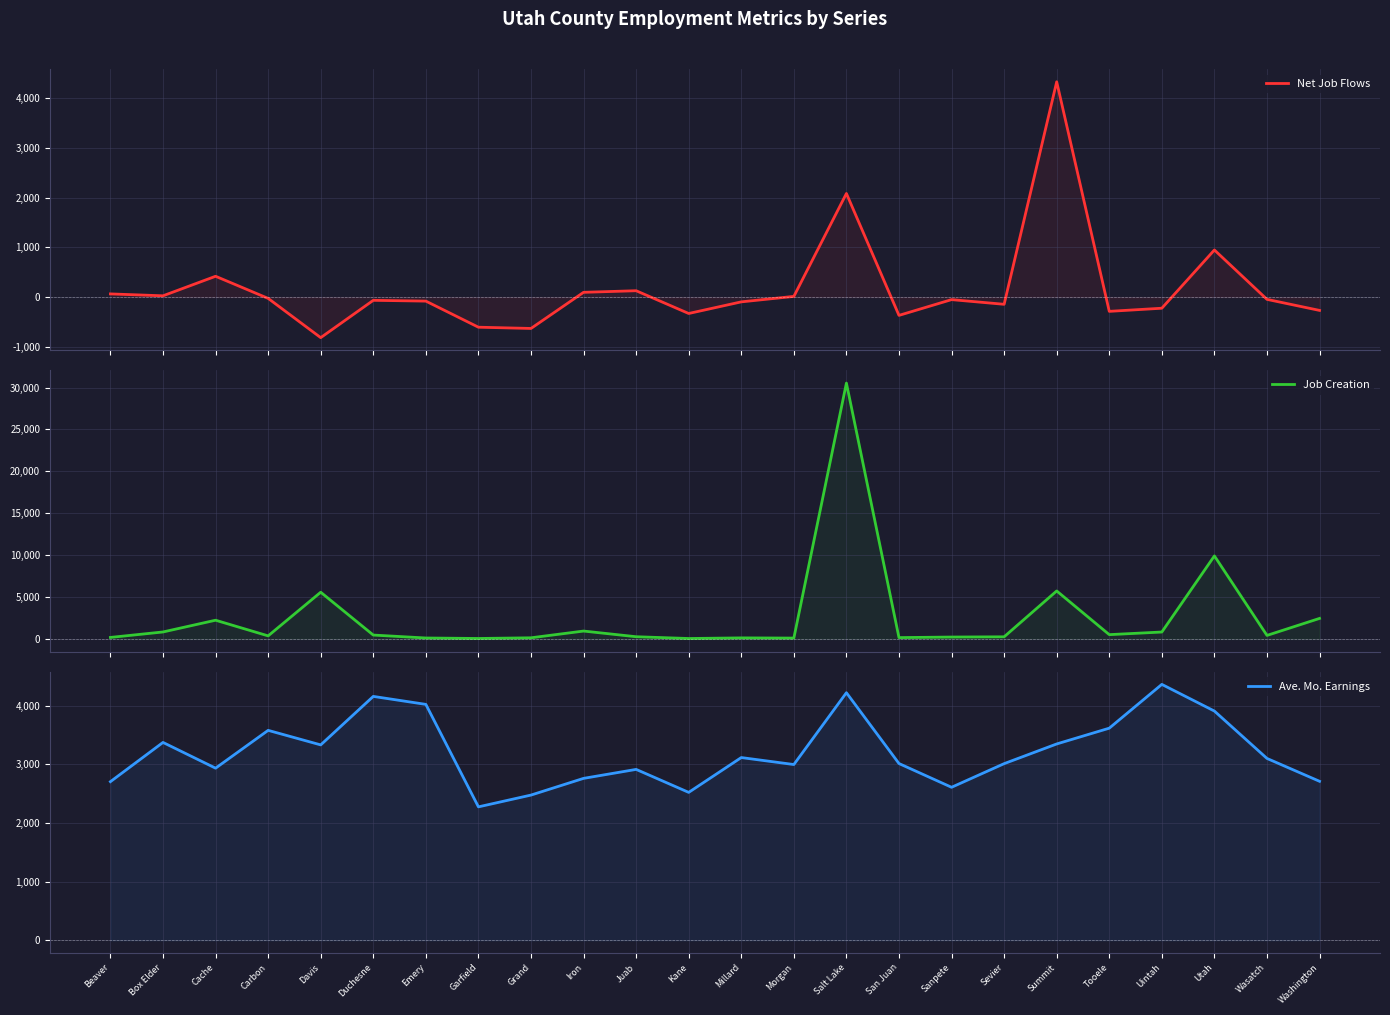

How many categories are shown in the chart?

24